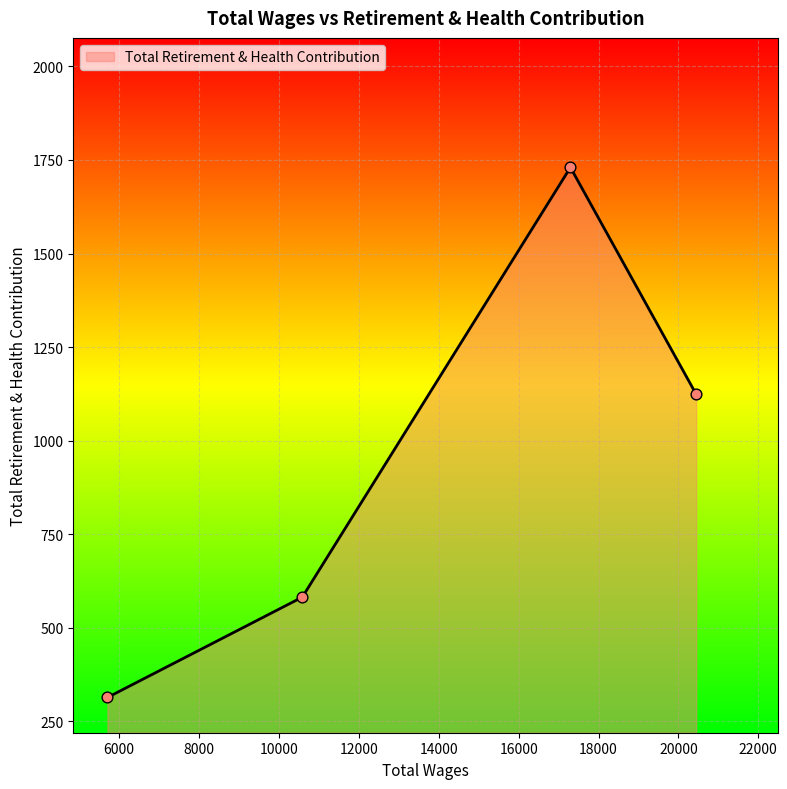

True or false: there are more than 2 points higher than both neighbors.

False